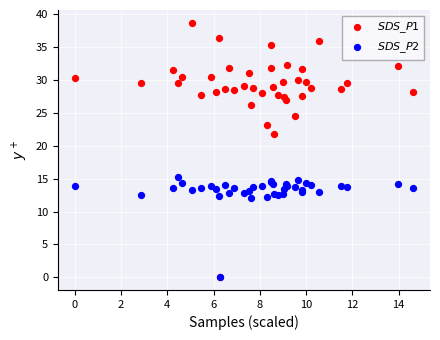

Across all series, what Y value is closest to 19?

21.8